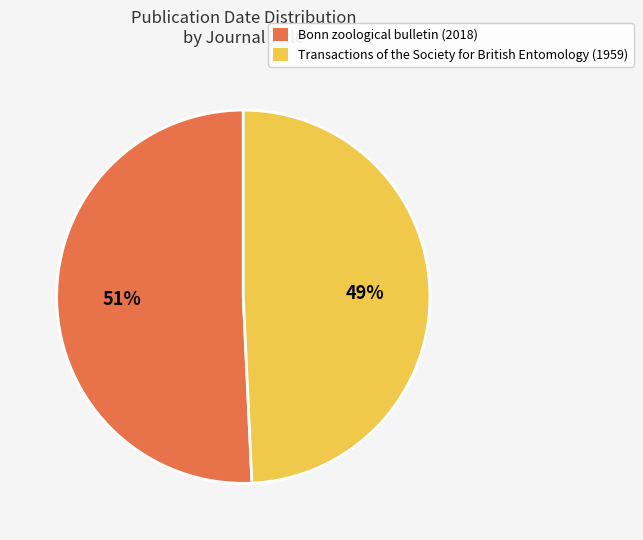

Is there a majority slice in this chart?

Yes